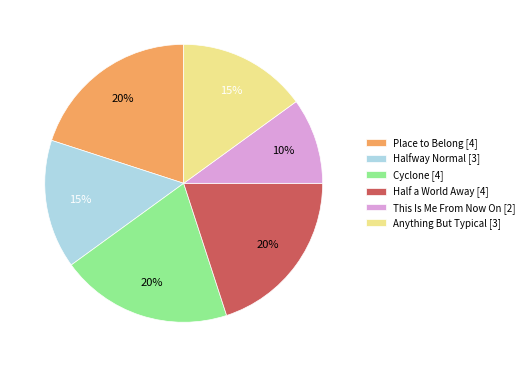

Count the number of slices in the pie.

6